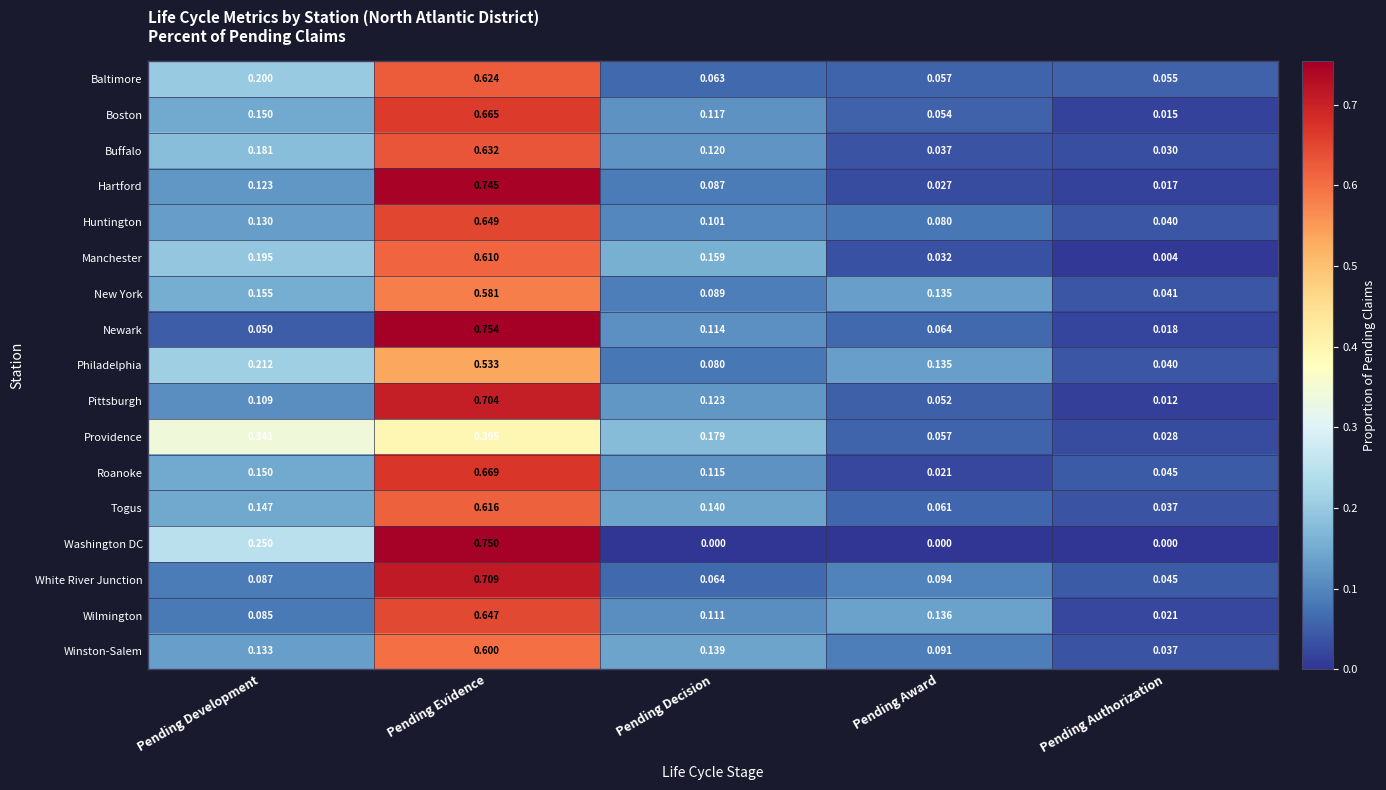

At how many categories does at least one series exceed 0?

5